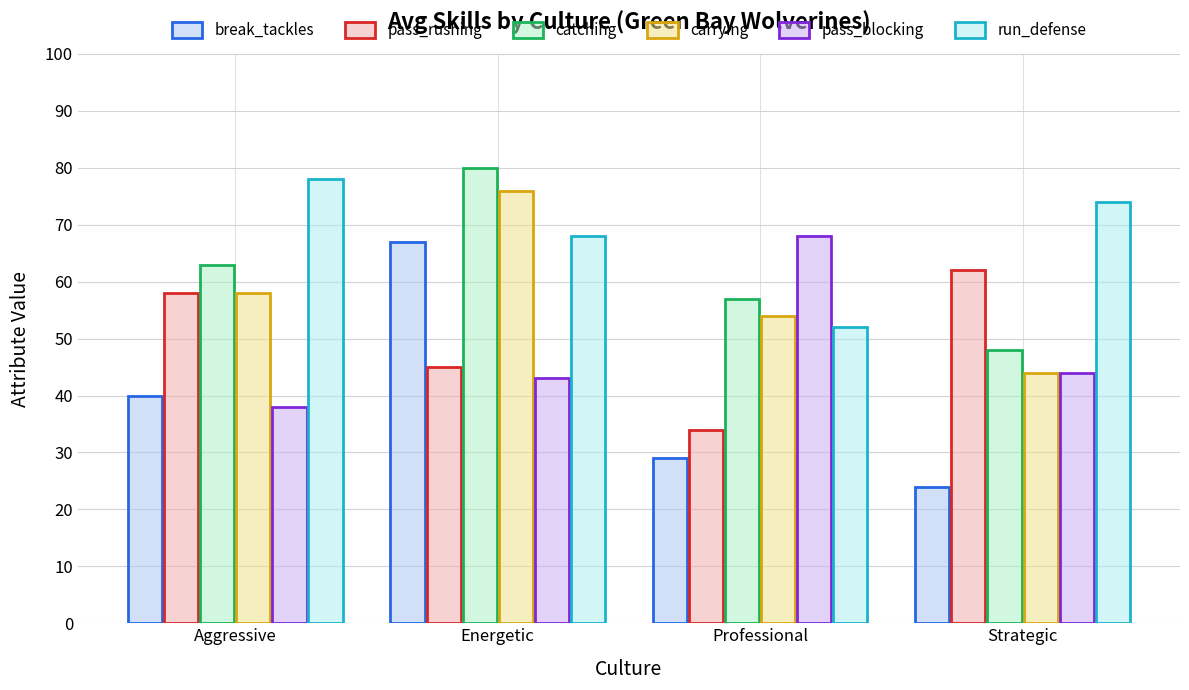

Rank the series by their maximum value, from lowest to highest.

pass_rushing, break_tackles, pass_blocking, carrying, run_defense, catching